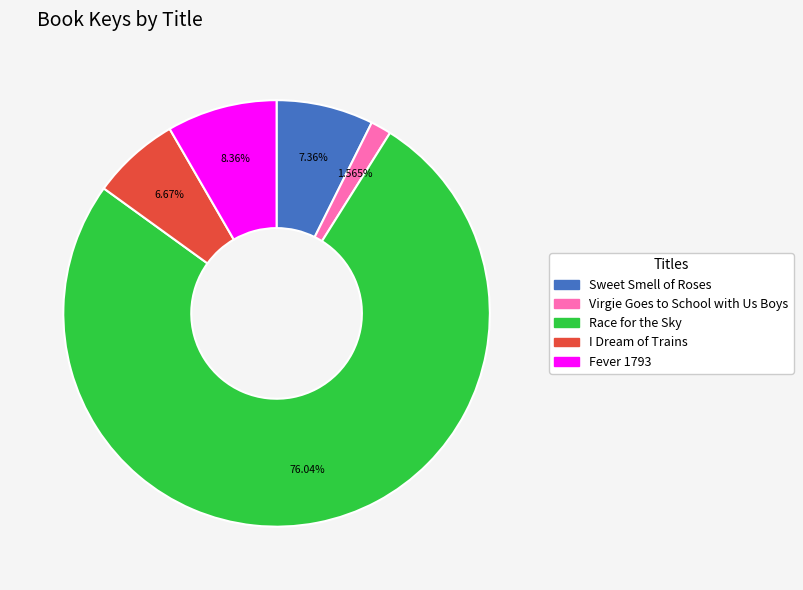

What is the majority slice?

Race for the Sky